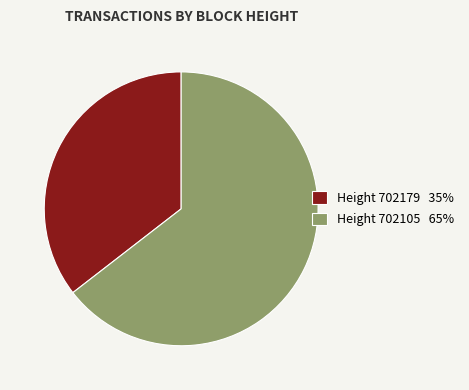

Rank the categories by value from lowest to highest.

Height 702179 35%, Height 702105 65%